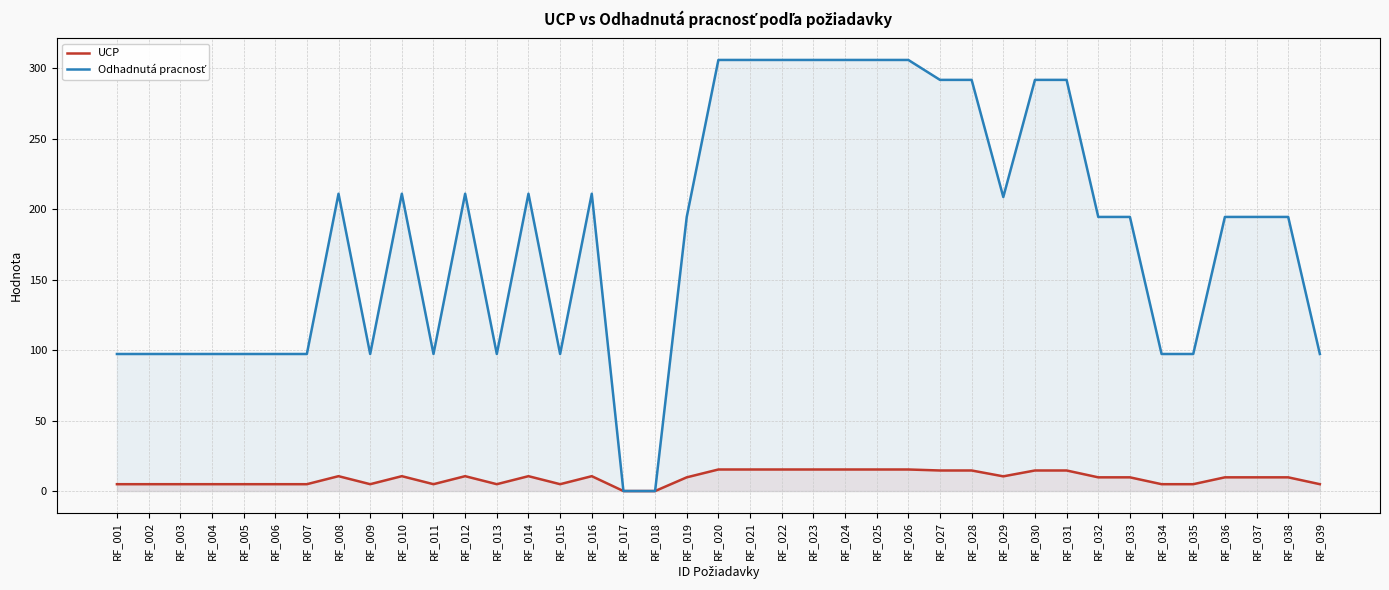

Count the number of data series in this chart.

2